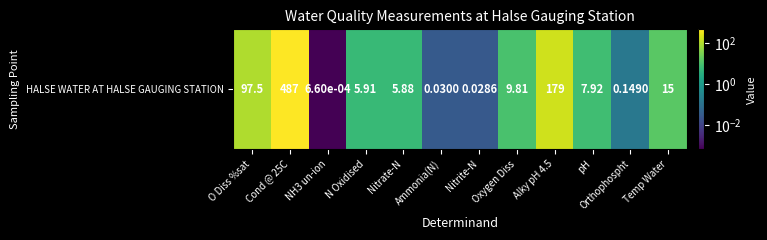

Reading left to right, list all the values displayed in this chart.

97.5	487.0	0.0	5.9	5.9	0.0	0.0	9.8	179.0	7.9	0.1	15.0